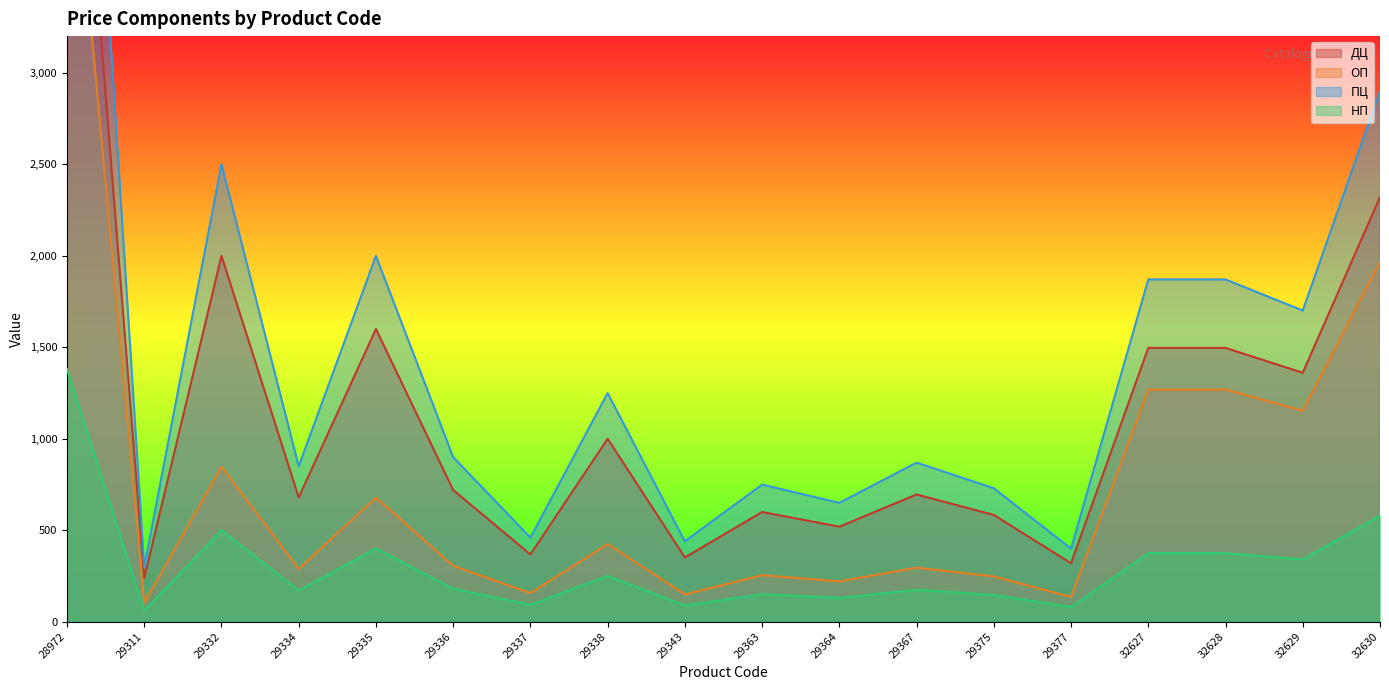

Does the chart display data point markers on the line(s)?

No